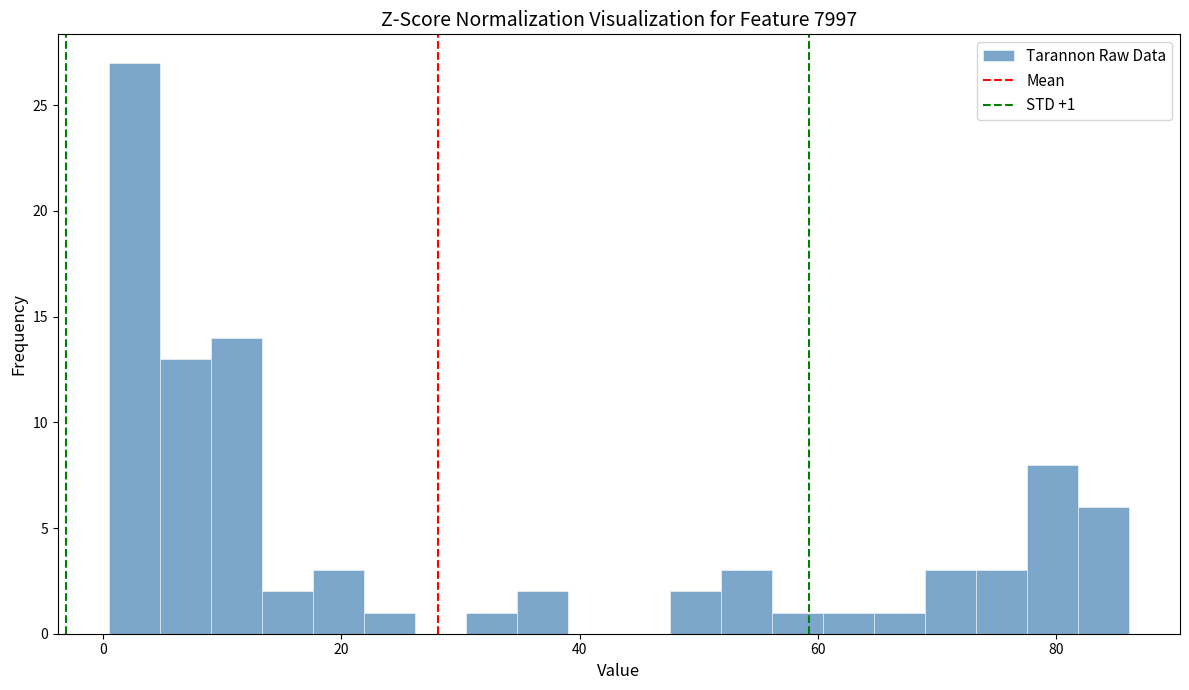

Around what value on the x-axis is the tallest bar? Give the approximate position of its centre, as read against the axis.

2